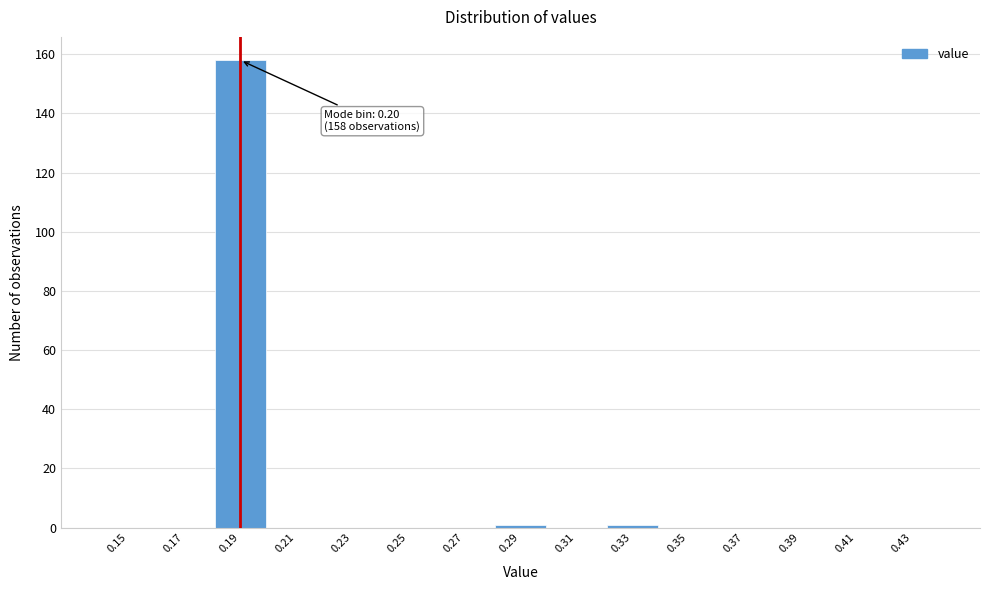

Reading right to left, list all the values displayed in this chart.

0.43=0	0.41=0	0.39=0	0.37=0	0.35=0	0.33=1	0.31=0	0.29=1	0.27=0	0.25=0	0.23=0	0.21=0	0.19=158	0.17=0	0.15=0